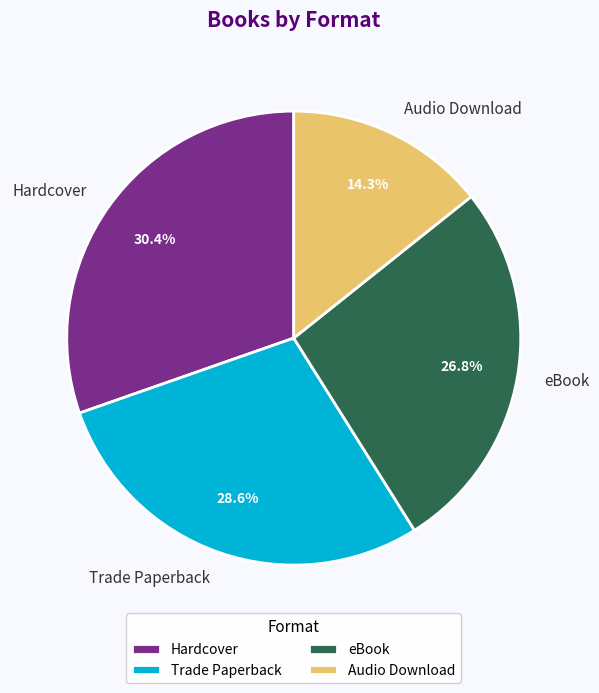

Is it true that Trade Paperback is 39% of the pie?

False